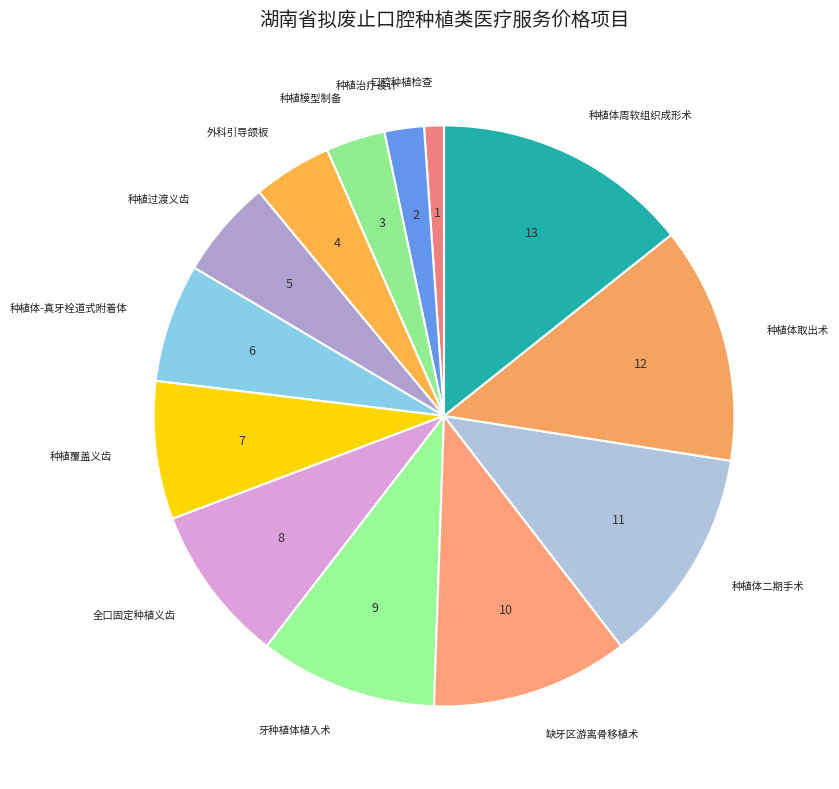

How many slices are in this pie chart?

13